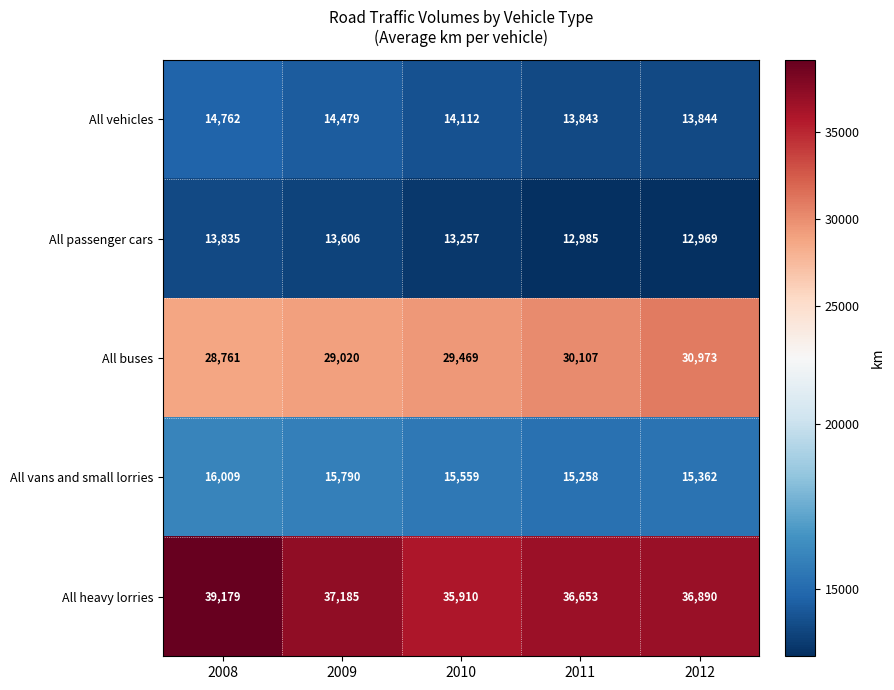

True or false: All vehicles has a value of 22862 at 2010.

False